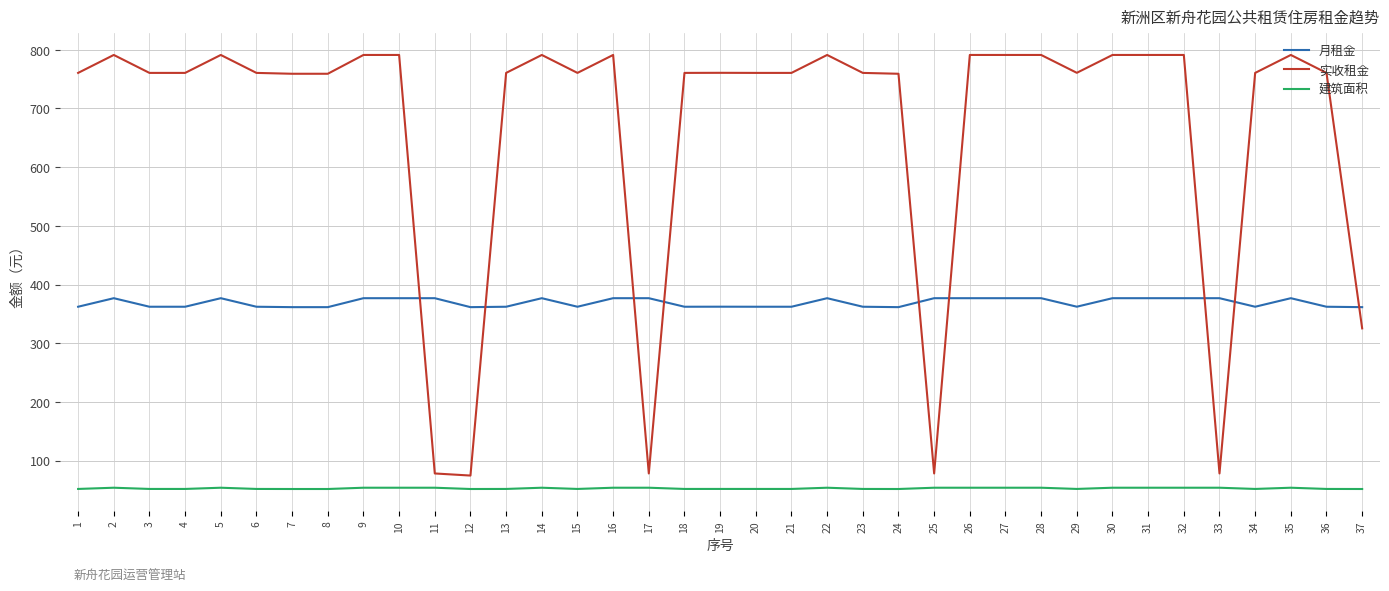

True or false: 月租金 and 建筑面积 intersect in this chart.

False